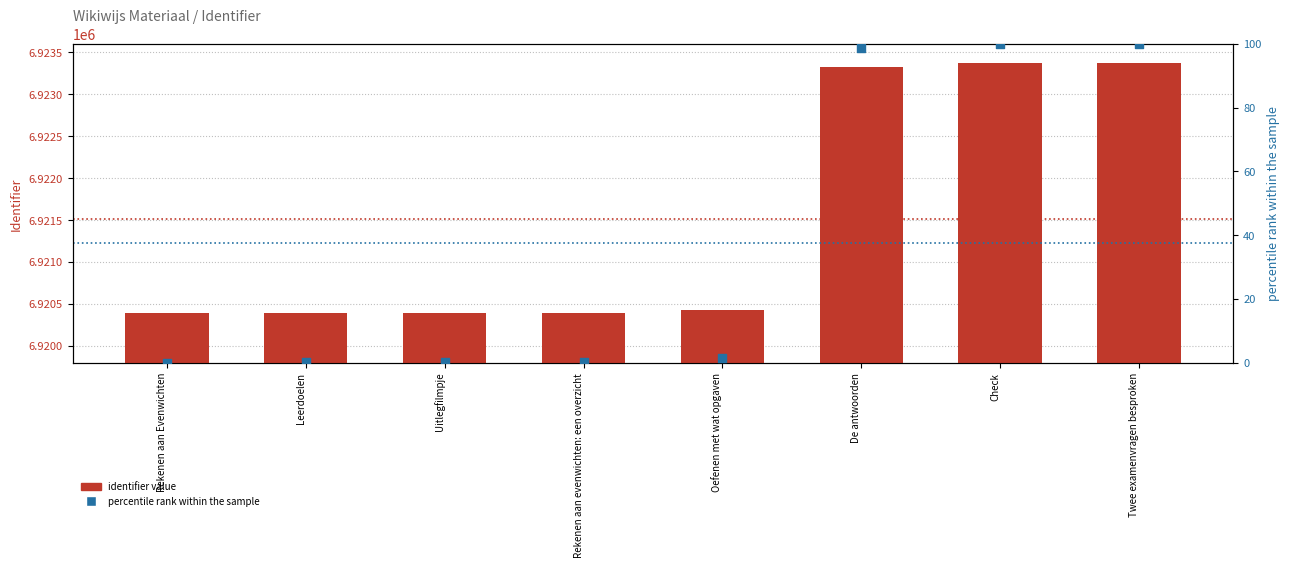

Which series has the largest total across all categories?

identifier value